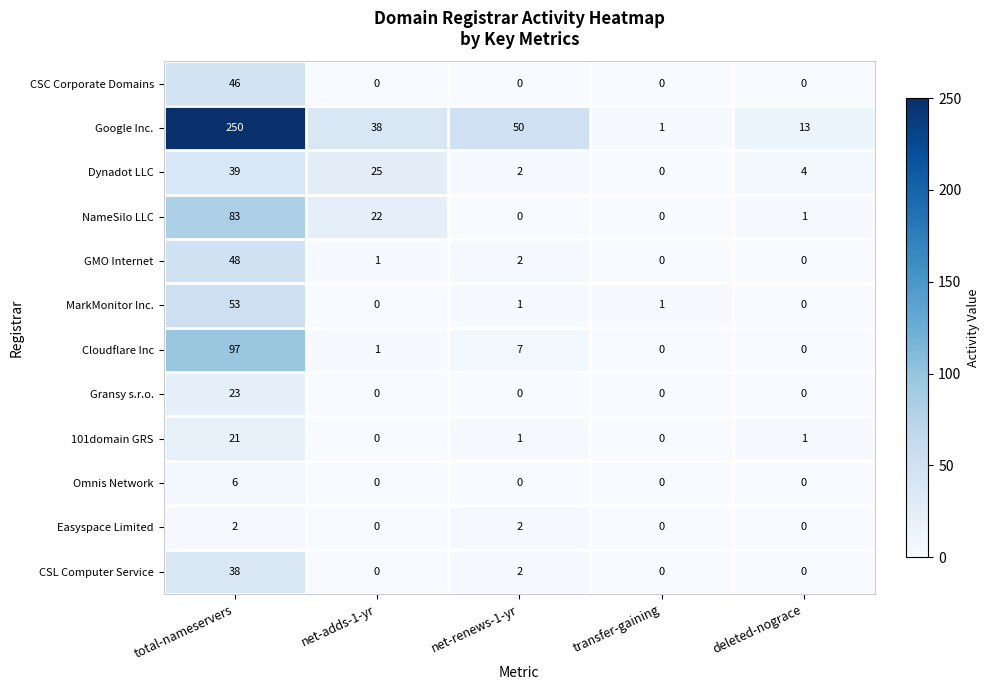

Which series has the largest total across all categories?

Google Inc.